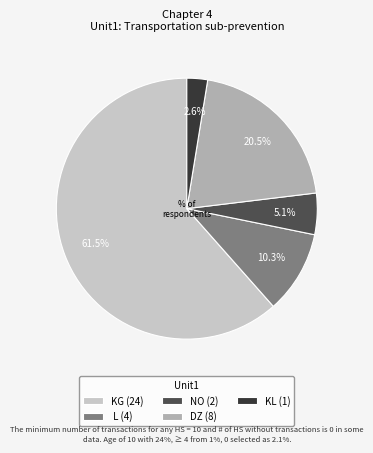

What portion of the pie excludes DZ (8)?

79.5%